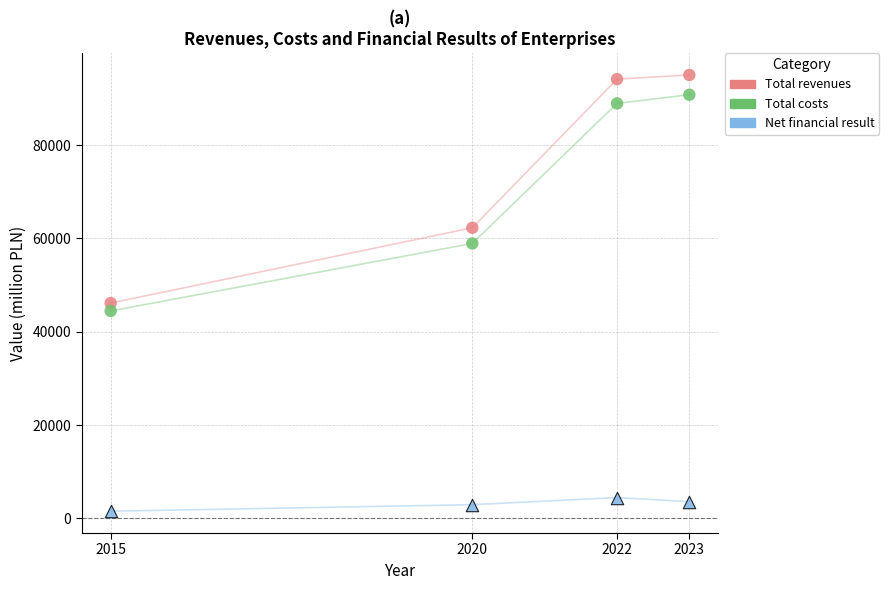

Which series contains the highest Y value?

Total revenues